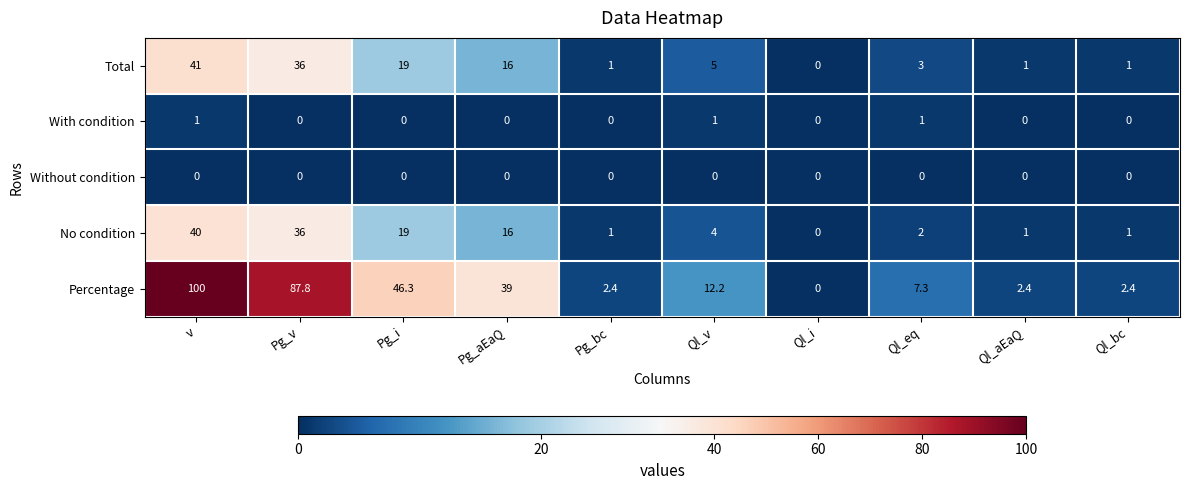

What is the sum of all Percentage values?

299.8